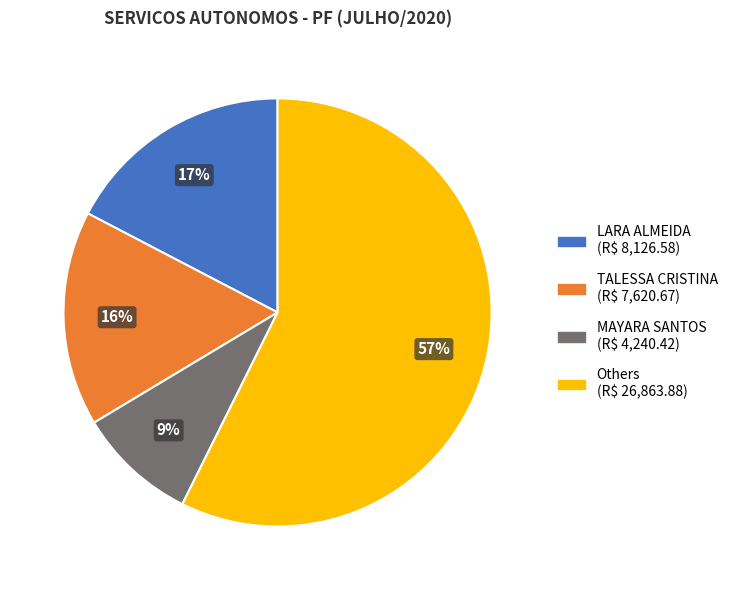

To the nearest percent, what is the difference between the largest and smallest slice percentages?

48%